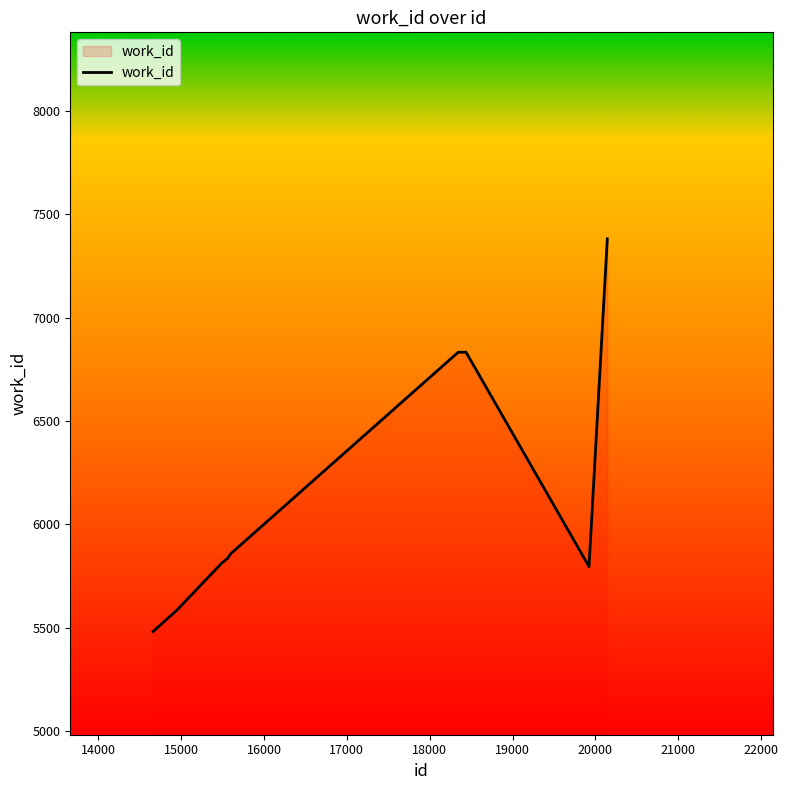

What is the difference between the maximum and minimum values?

1901